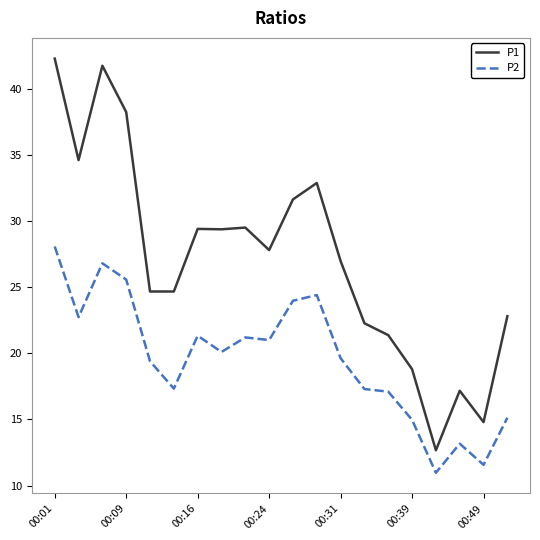

Which series has the widest spread of values?

P1